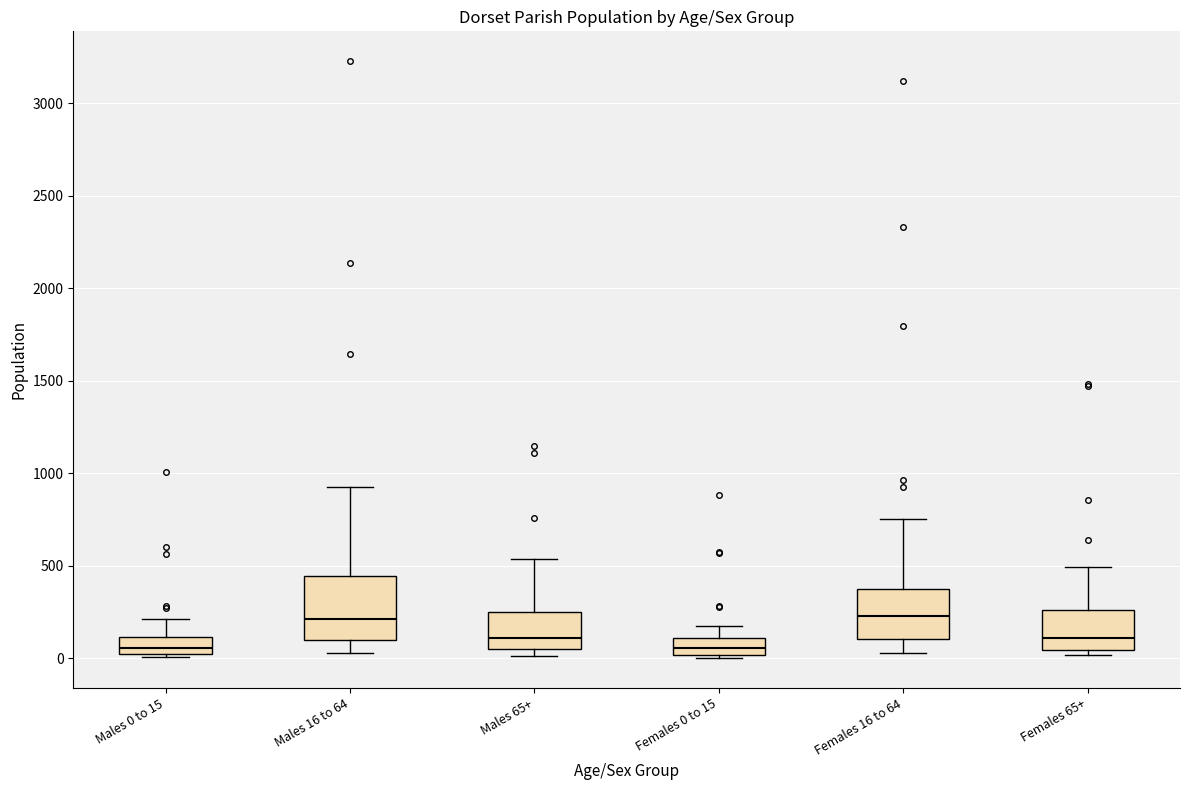

Where does the median line of the box for Males 0 to 15 sit on the y-axis? The values are not printed on the chart, so give them approximately, as read against the axis.

50